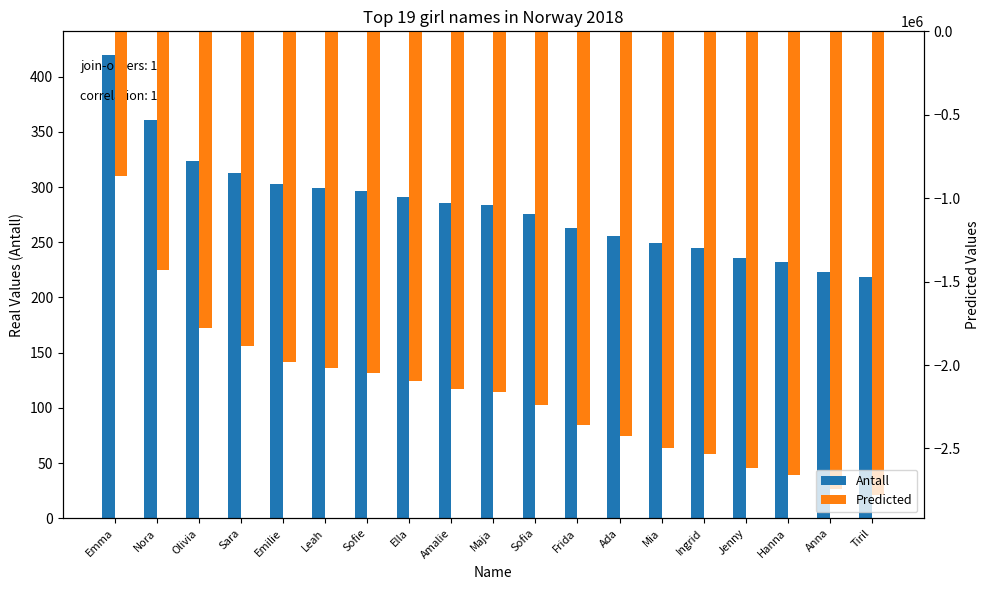

What is the label of the 10th bar from the right?

Maja